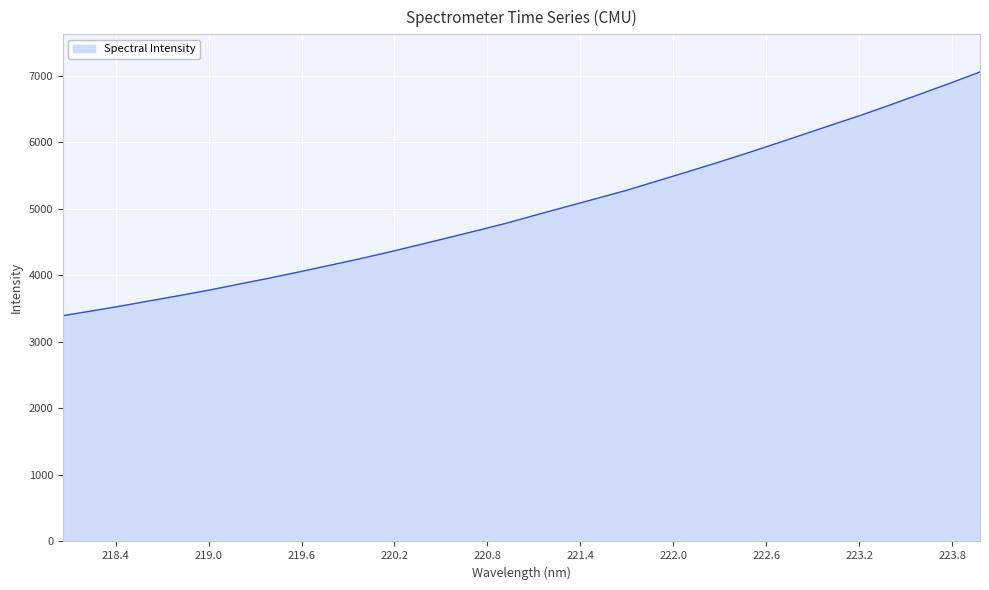

What is the difference between the maximum and minimum values?

3662.4